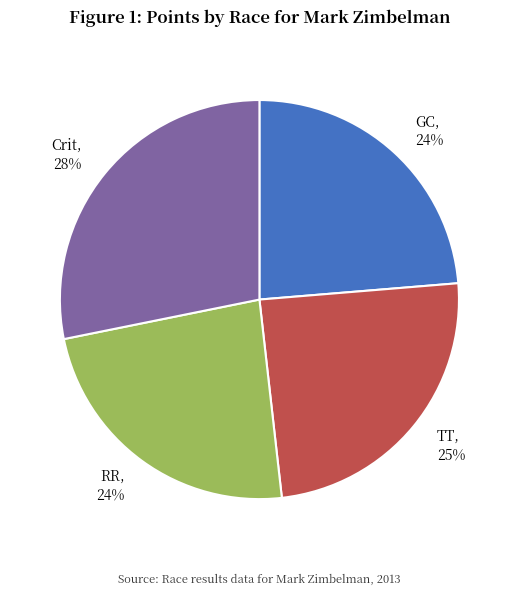

To the nearest percent, what is the average slice percentage?

25%